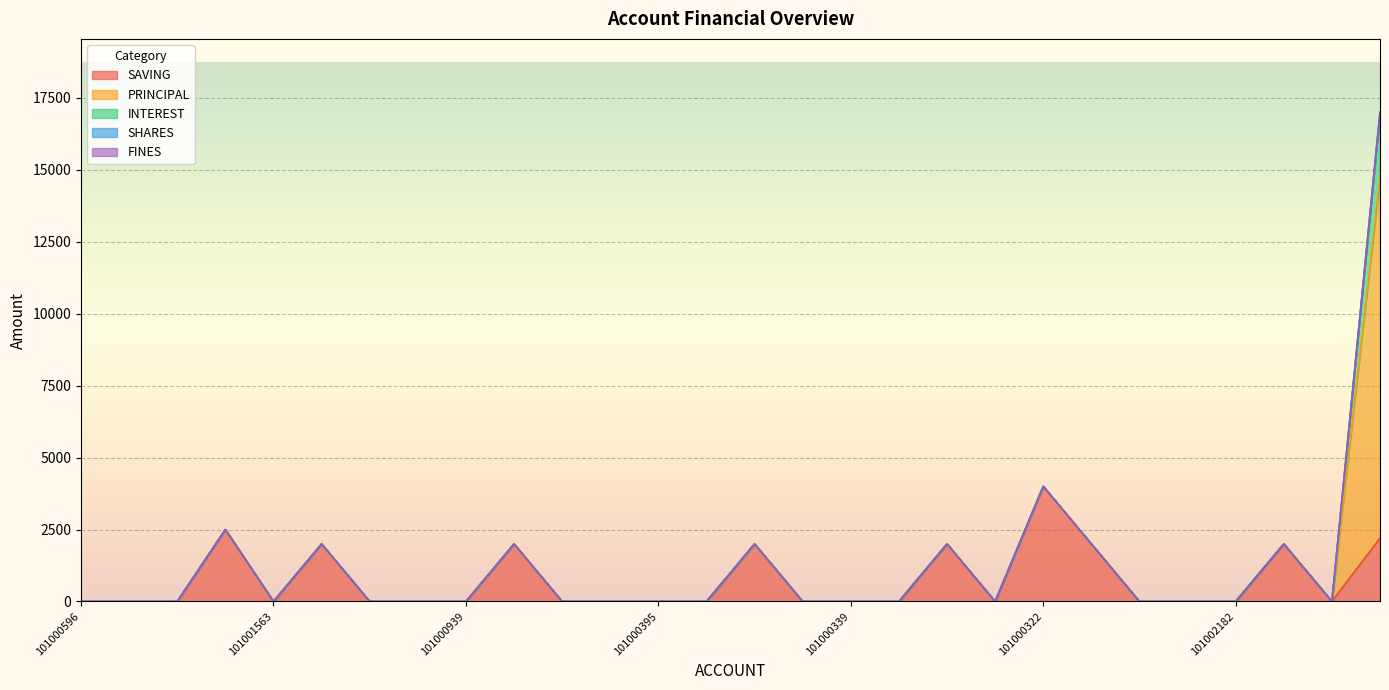

List the labels in order of PRINCIPAL value, smallest first.

101000596, 101000342, 201003229, 301003045, 101001563, 101001409, 101001329, 101001031, 101000939, 101000920, 101000595, 101000399, 101000395, 101000619, 101000341, 101000340, 101000339, 101000338, 101000337, 101000336, 101000322, 101000321, 101002526, 101002452, 101002182, 101003865, 101004084, 101004432